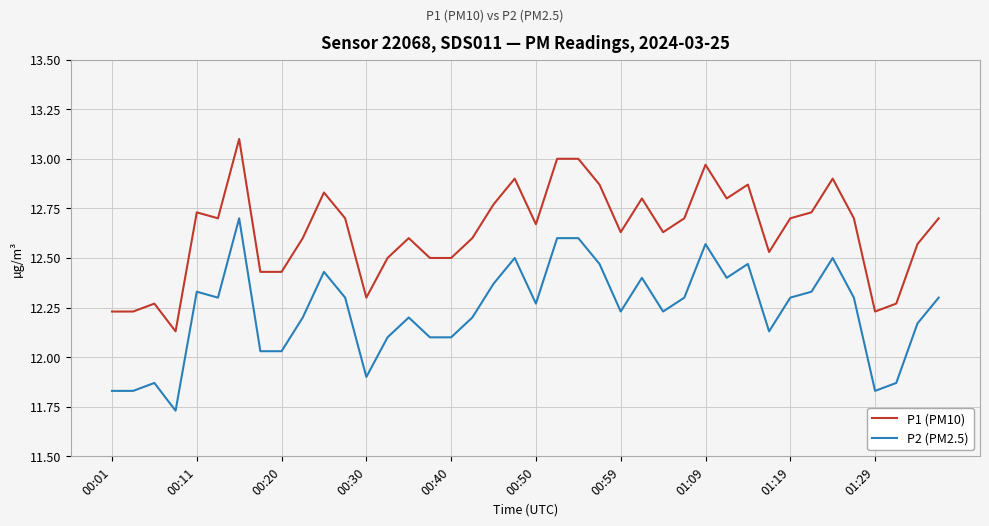

True or false: P2 (PM2.5) and P1 (PM10) intersect in this chart.

False